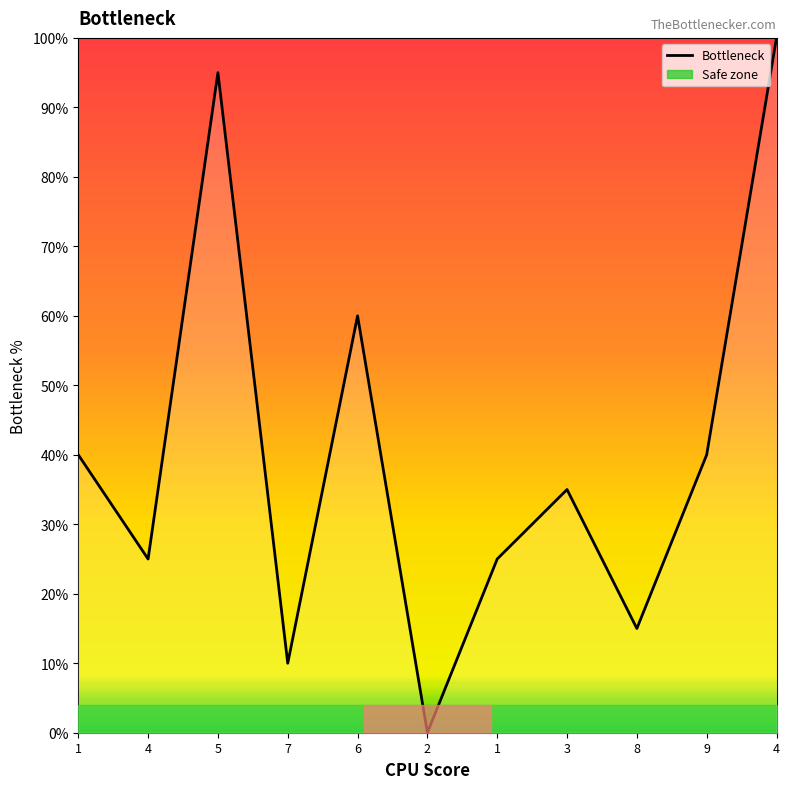

What is the greatest value displayed?

100.0